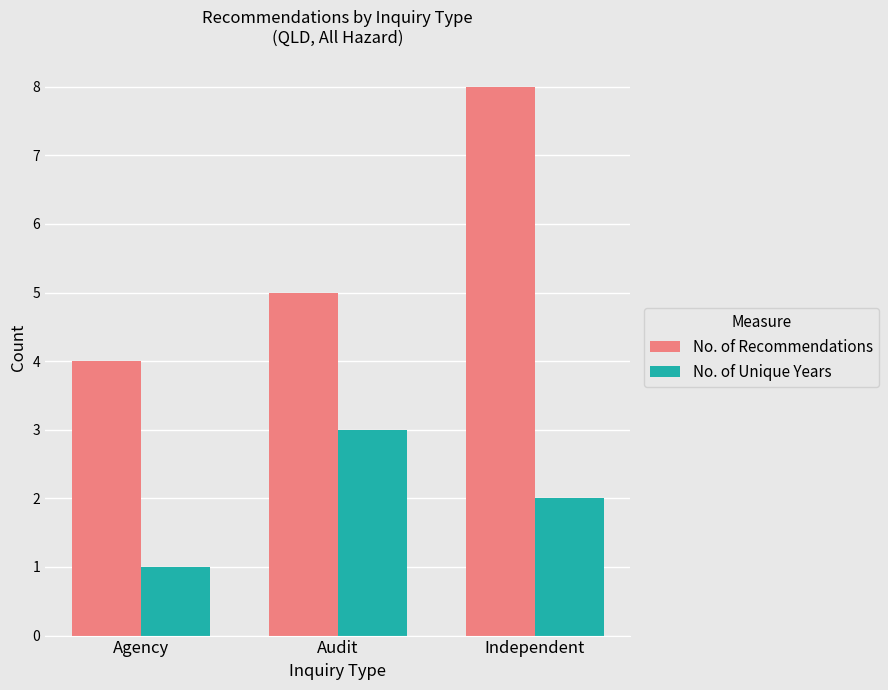

How many bars are there in each group?

2